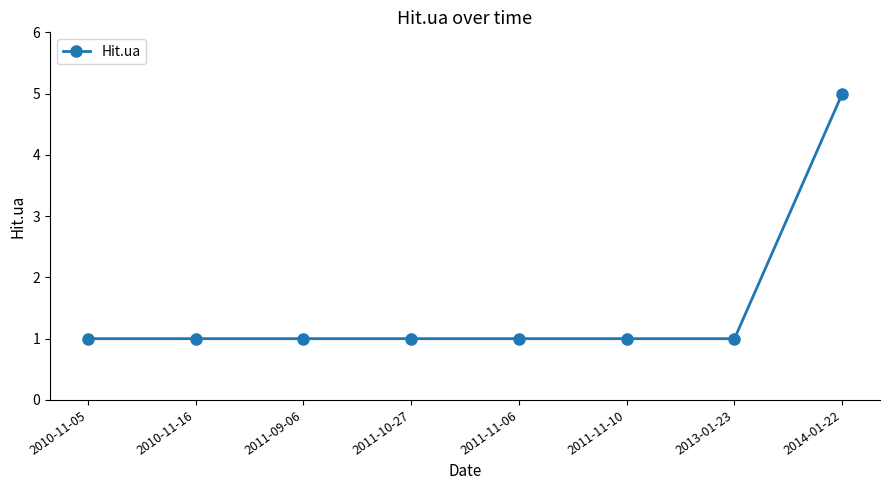

What is the label of the 7th point from the left?

2013-01-23